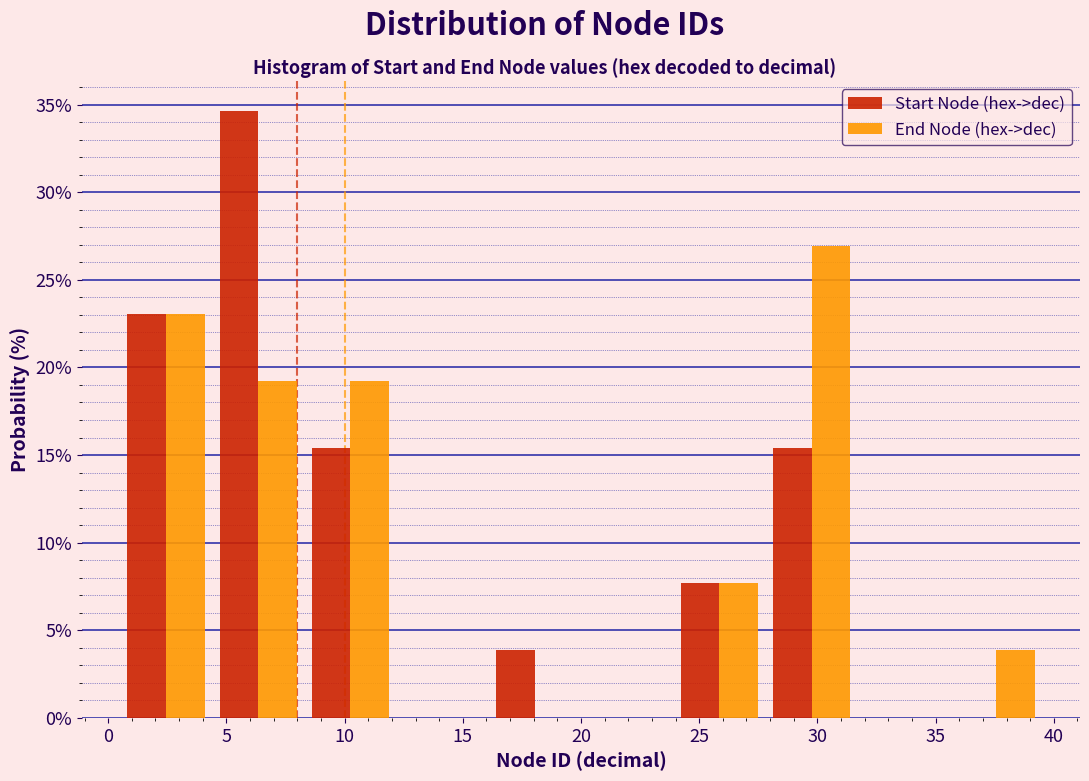

In the Start Node (hex->dec) series, which range on the x-axis has the tallest bar?

4.4 to 8.3